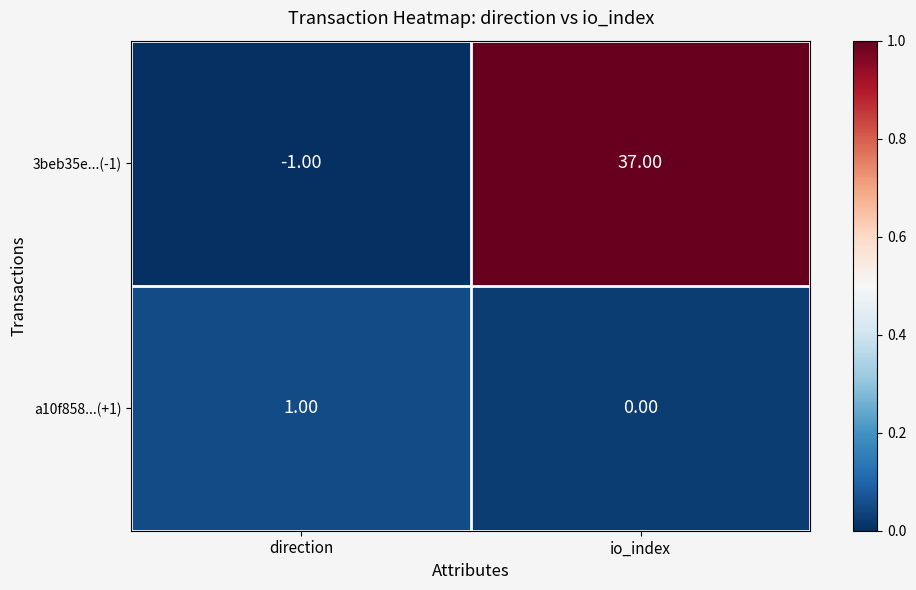

Which series changed the most between direction and io_index?

3beb35e...(-1)